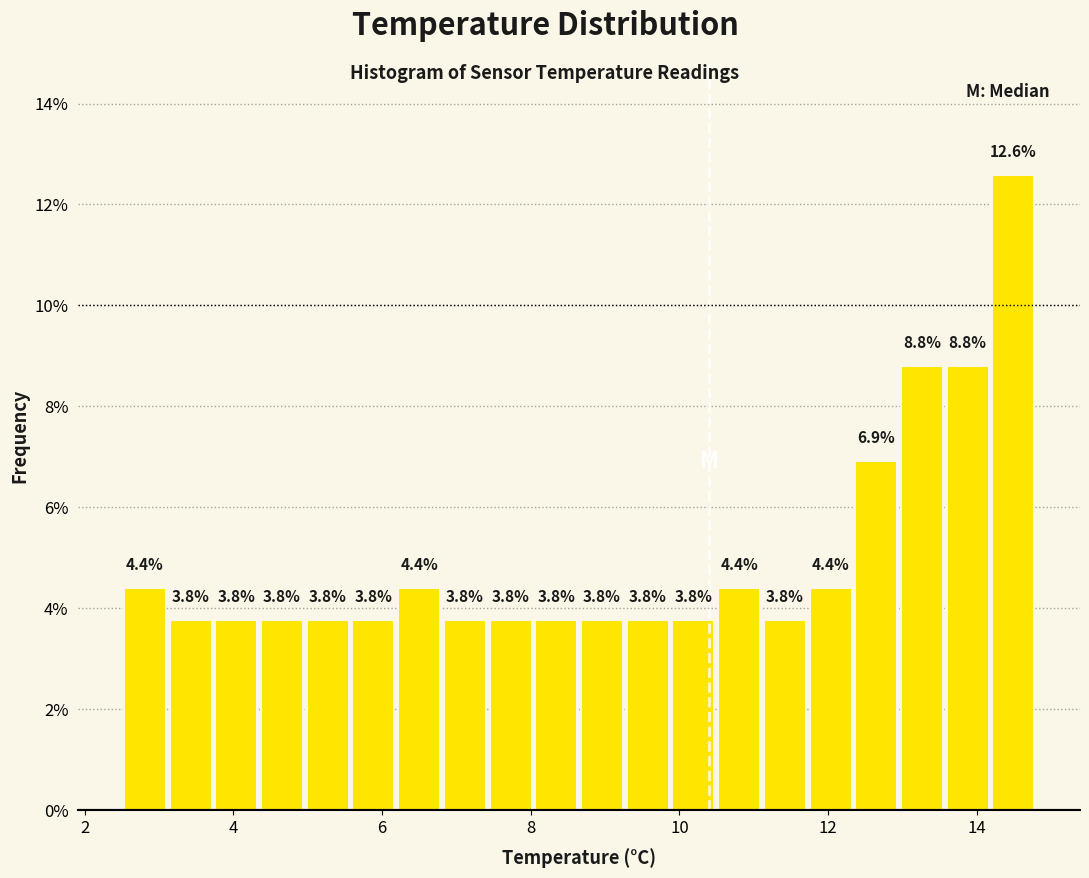

Around what value on the x-axis is the tallest bar? Give the approximate position of its centre, as read against the axis.

14.4